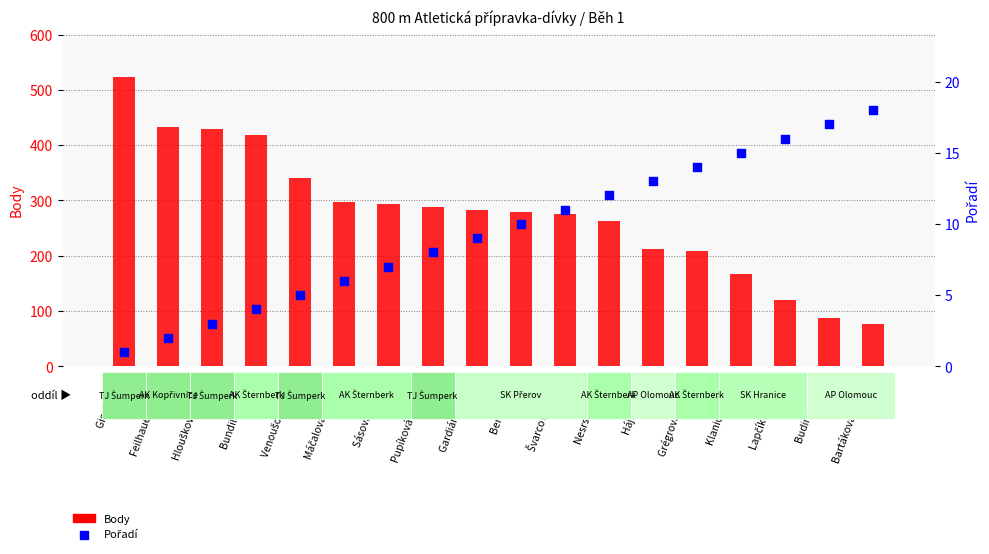

Which series has the largest Y range (max minus min)?

Body